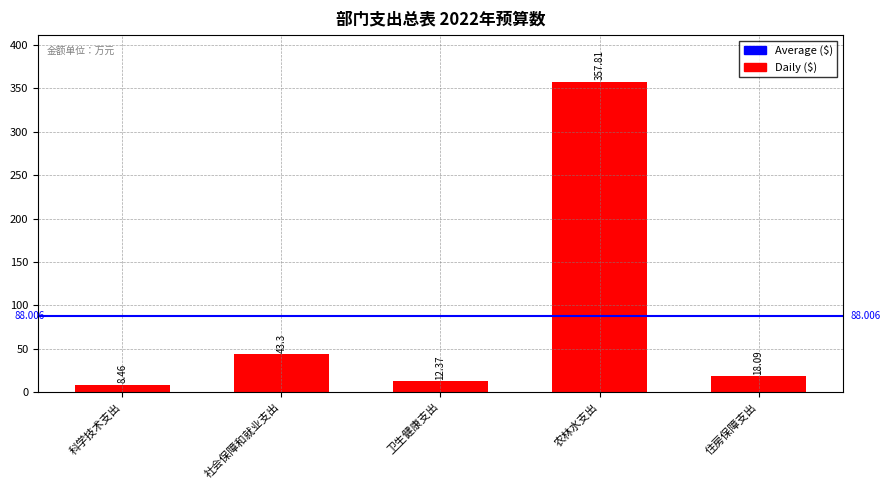

Where is the data nearest to the value 183?

社会保障和就业支出